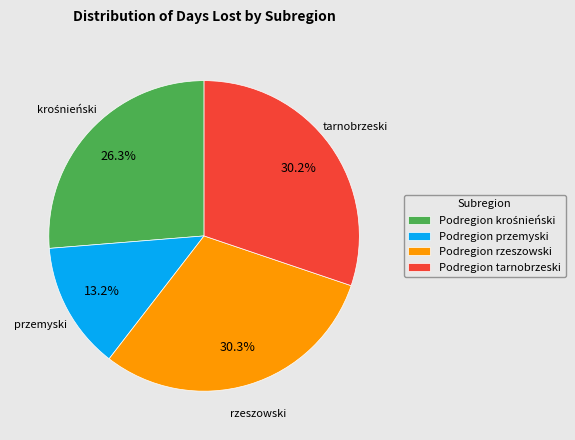

Which has a higher value, Podregion rzeszowski or Podregion przemyski?

Podregion rzeszowski